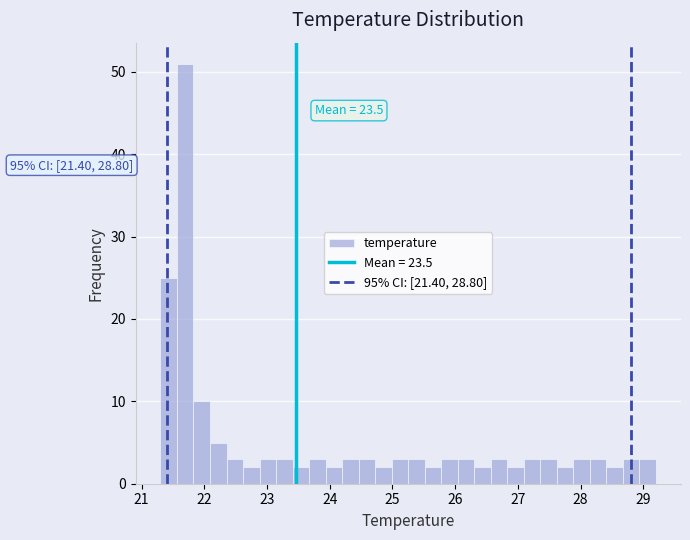

Read against the x-axis, roughly where is the centre of the tallest bar?

21.7